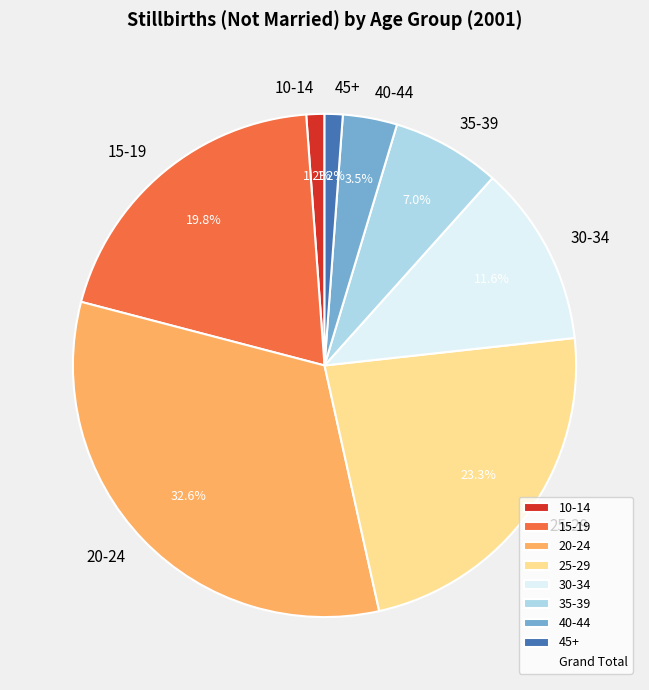

Does 20-24 represent more than half of the total?

No